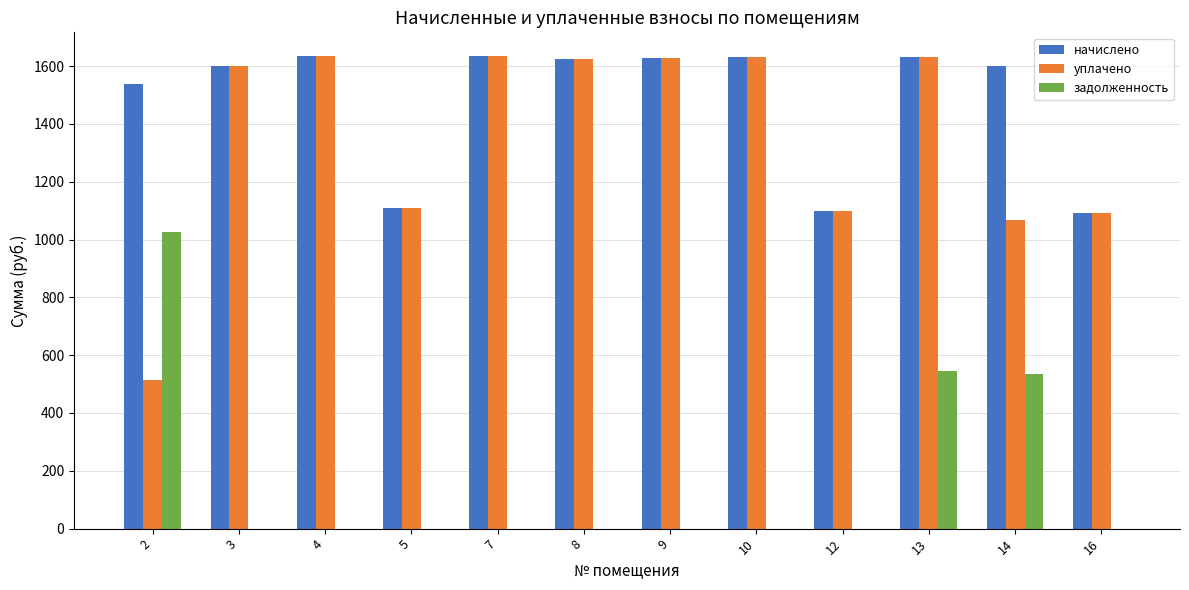

Between 2 and 5, which series saw the biggest shift?

задолженность